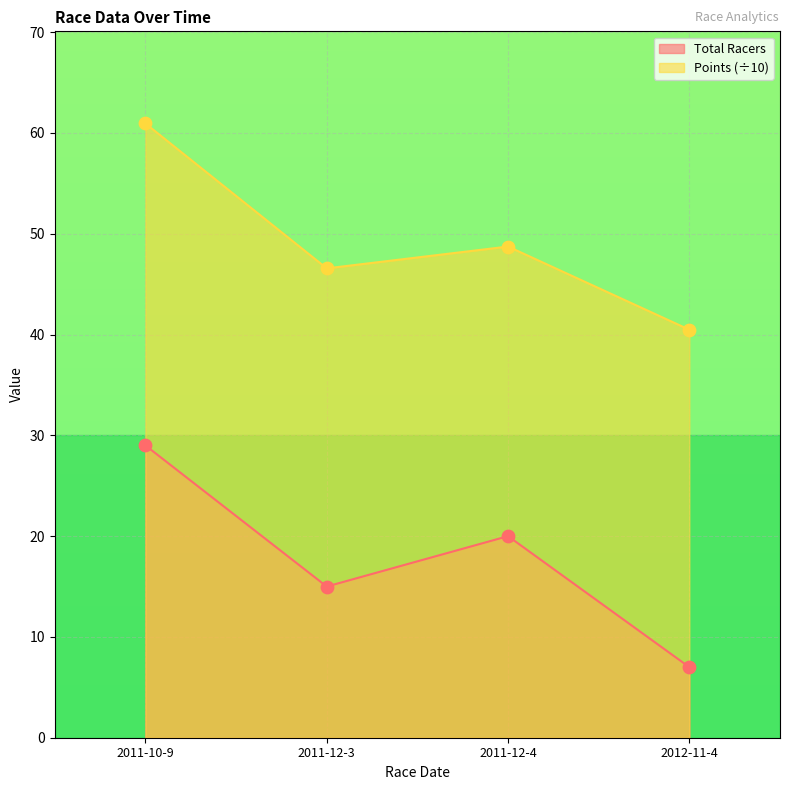

Which series has the largest Y range (max minus min)?

Total Racers